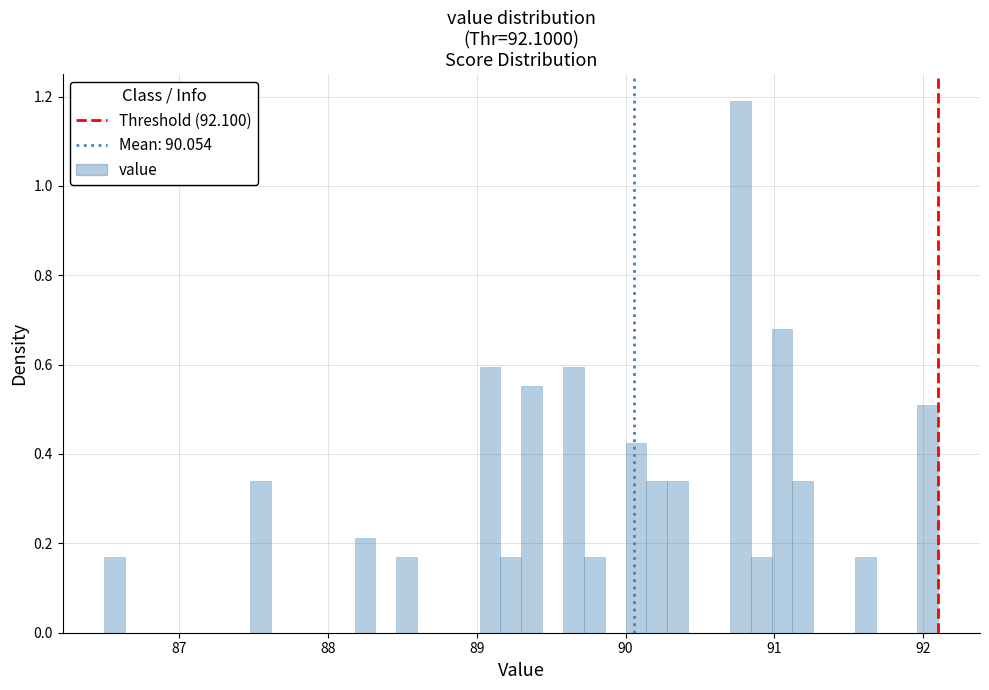

Around what value on the x-axis is the tallest bar? Give the approximate position of its centre, as read against the axis.

90.8